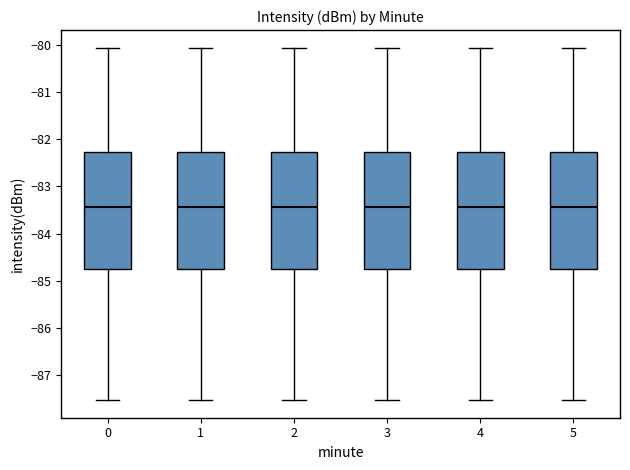

Reading left to right, read every box against the y-axis: the position of its median line, the range the box covers, and the ends of its whiskers. The values are not printed on the chart, so give them approximately, as read against the axis.

0: median -83.4, box -84.7 to -82.3, whiskers -87.5 to -80.0
1: median -83.4, box -84.7 to -82.3, whiskers -87.5 to -80.0
2: median -83.4, box -84.7 to -82.3, whiskers -87.5 to -80.0
3: median -83.4, box -84.7 to -82.3, whiskers -87.5 to -80.0
4: median -83.4, box -84.7 to -82.3, whiskers -87.5 to -80.0
5: median -83.4, box -84.7 to -82.3, whiskers -87.5 to -80.0